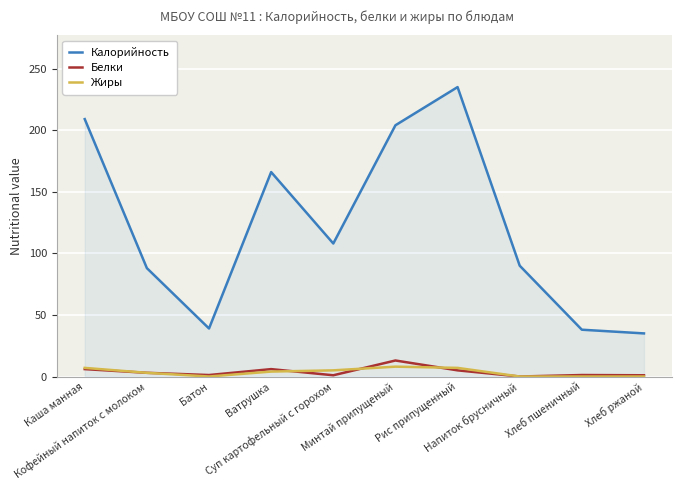

What is the difference between the highest and lowest values at Каша манная?

203.0